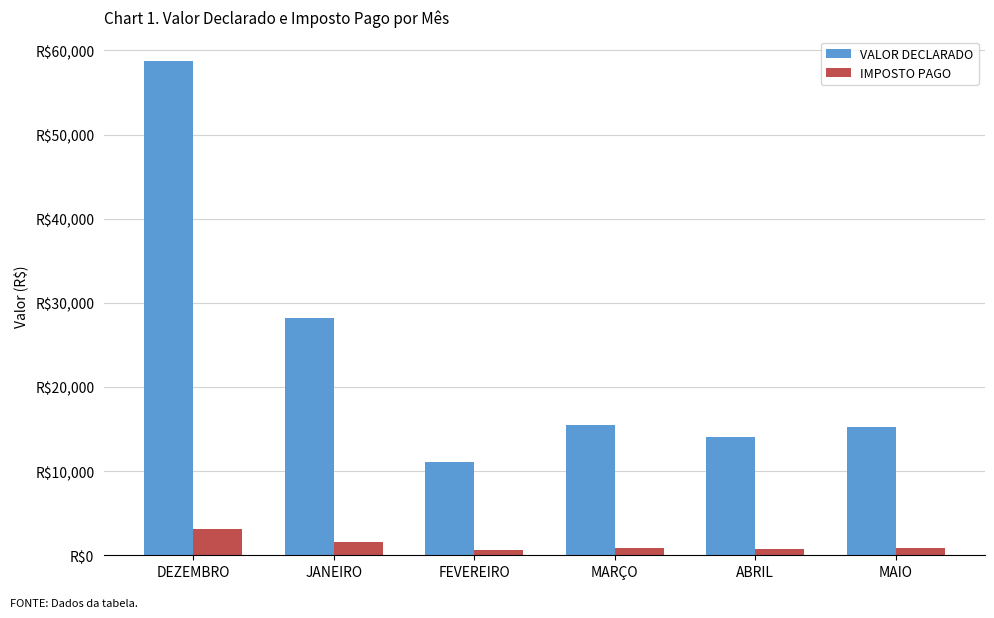

Are the bars horizontal?

No